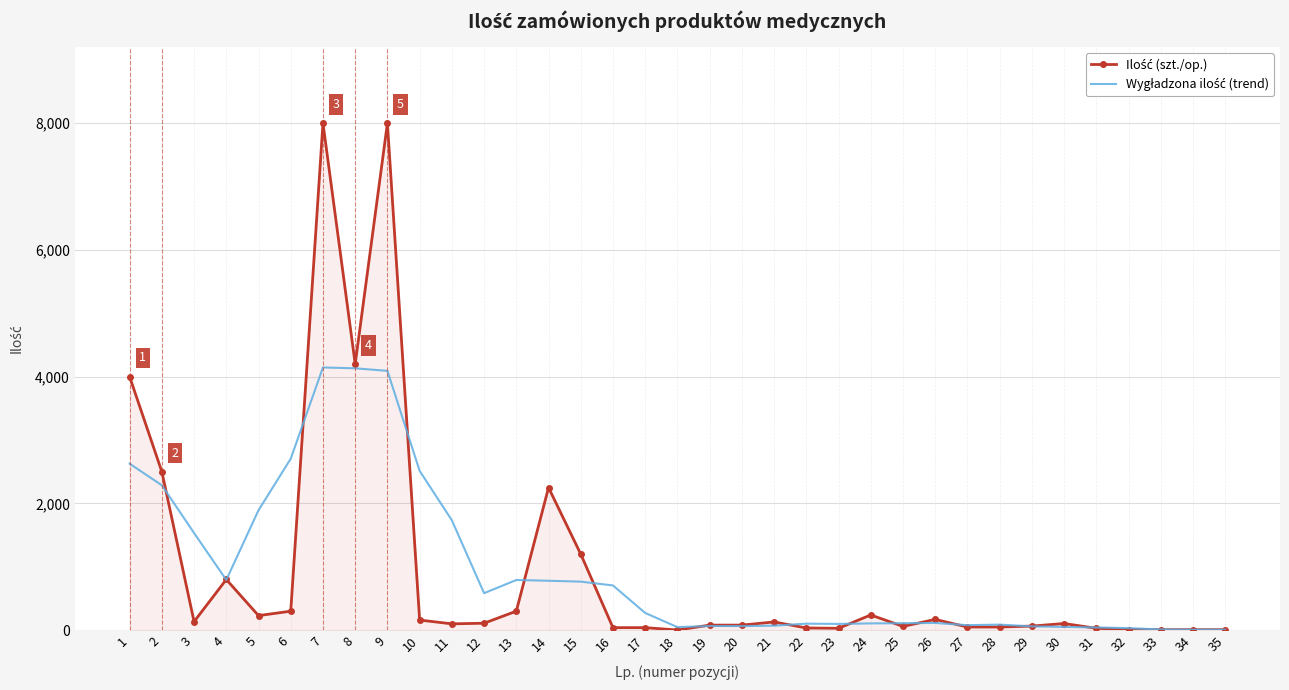

Where do Ilość (szt./op.) and Wygładzona ilość (trend) first cross each other?

2 and 3